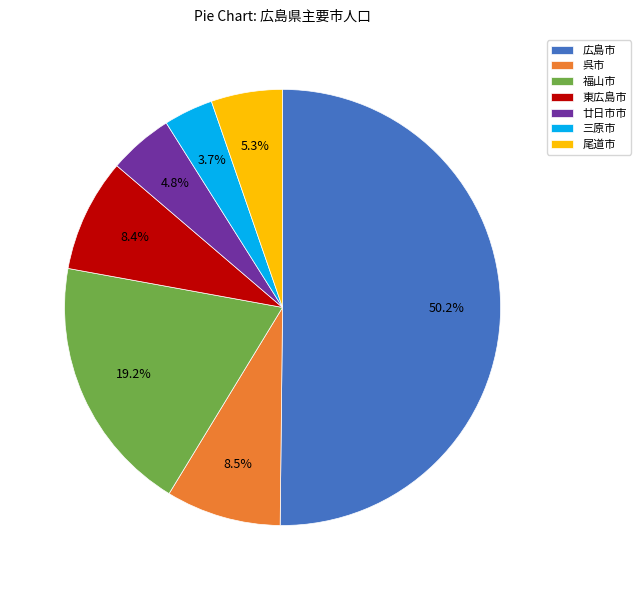

Which category has the biggest portion of the pie?

広島市